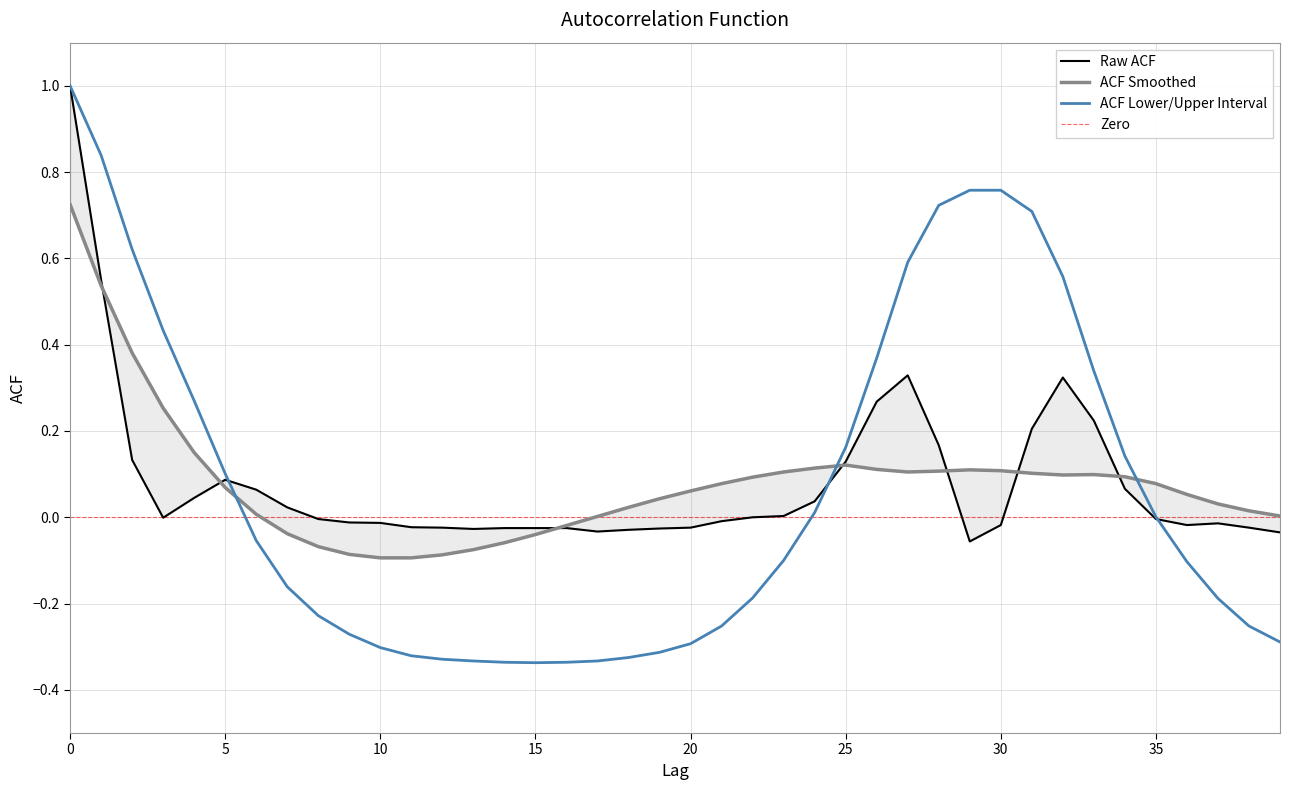

The acf_li series shows -0.3 at 38. True or false?

True